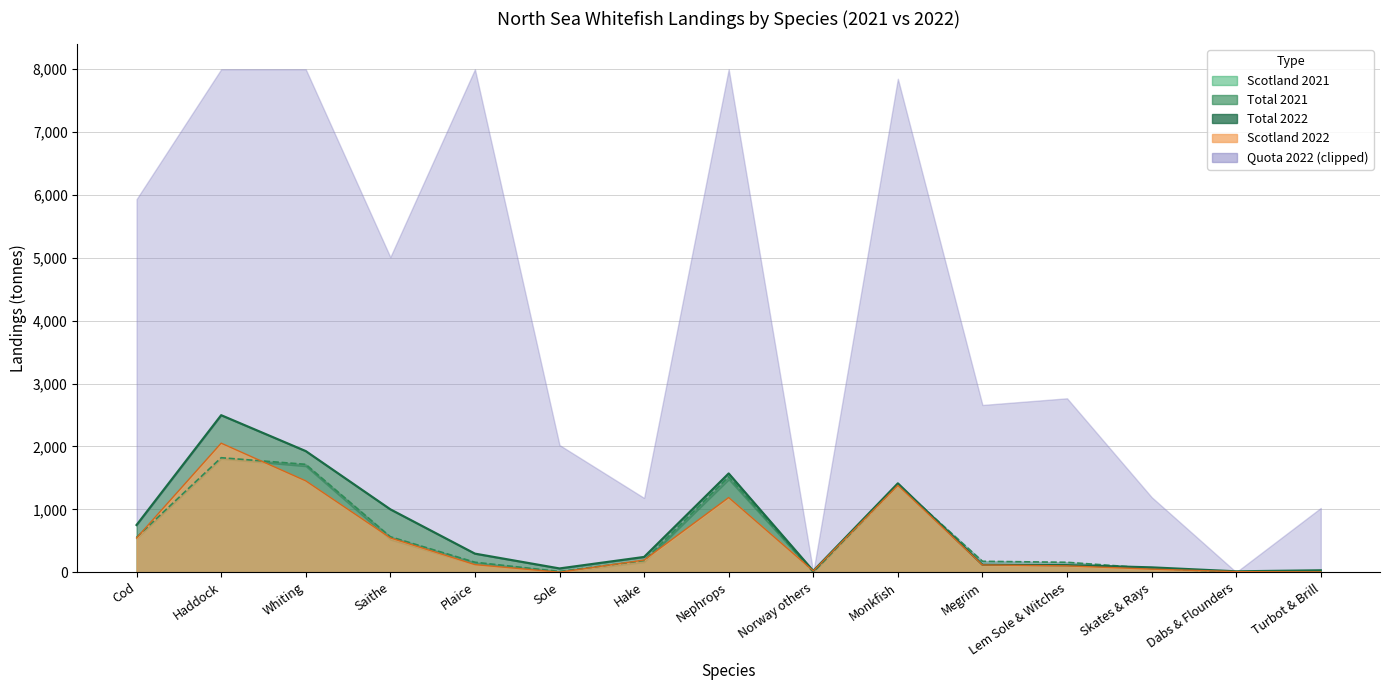

What is the difference between the maximum and minimum values in the Scotland 2021 series?

1820.9